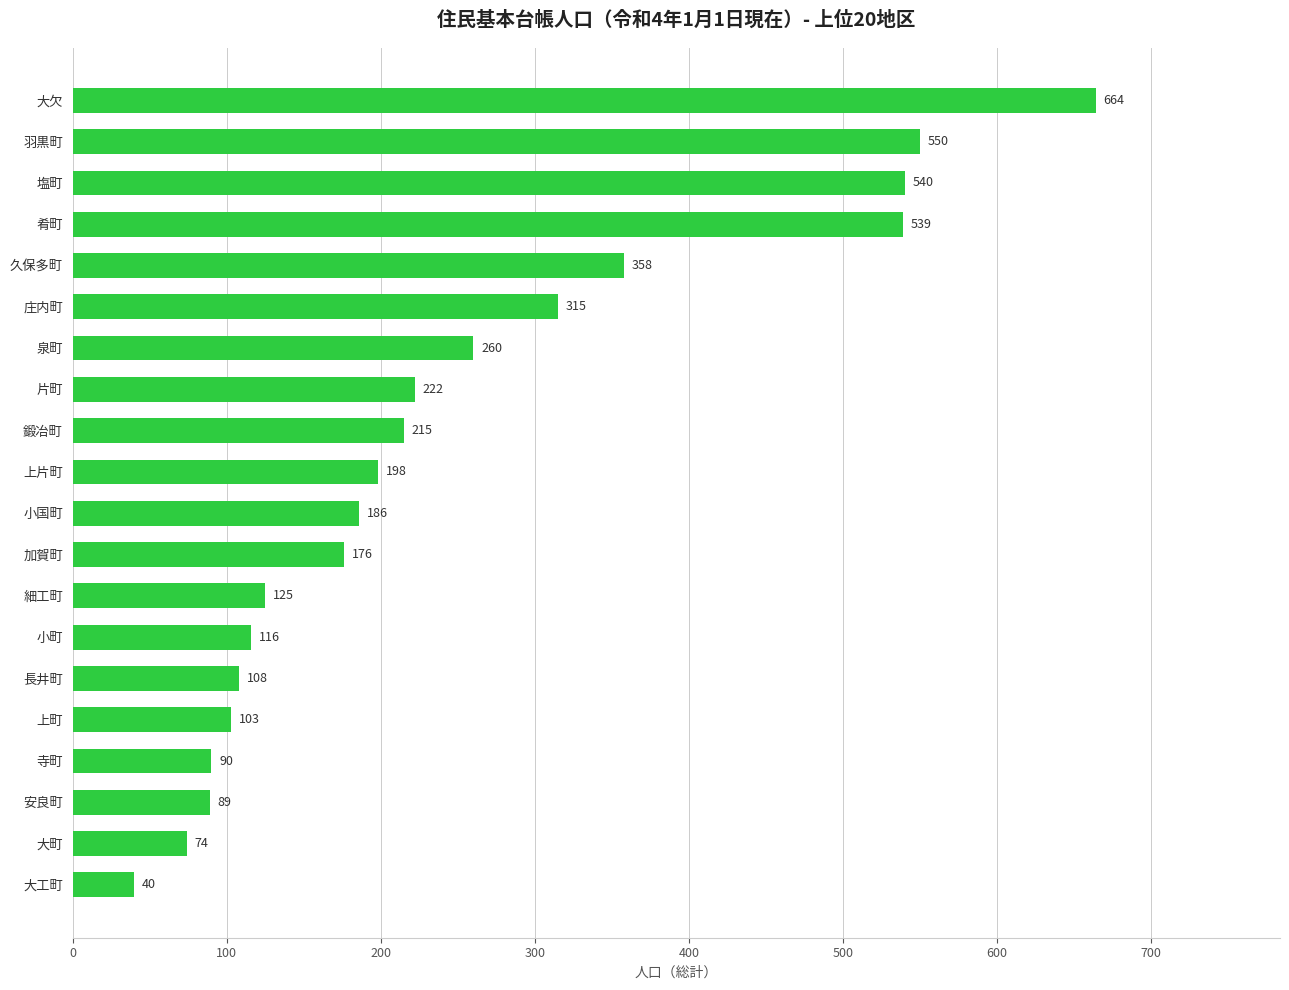

Does the chart contain stacked bars?

No